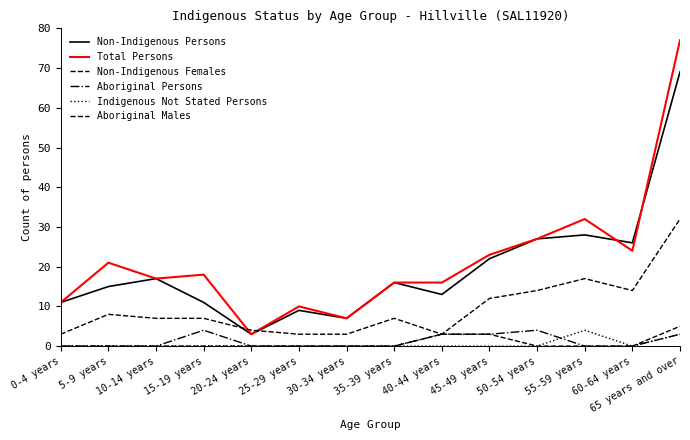

How many interior local peaks does the Indigenous Not Stated Persons series have?

1